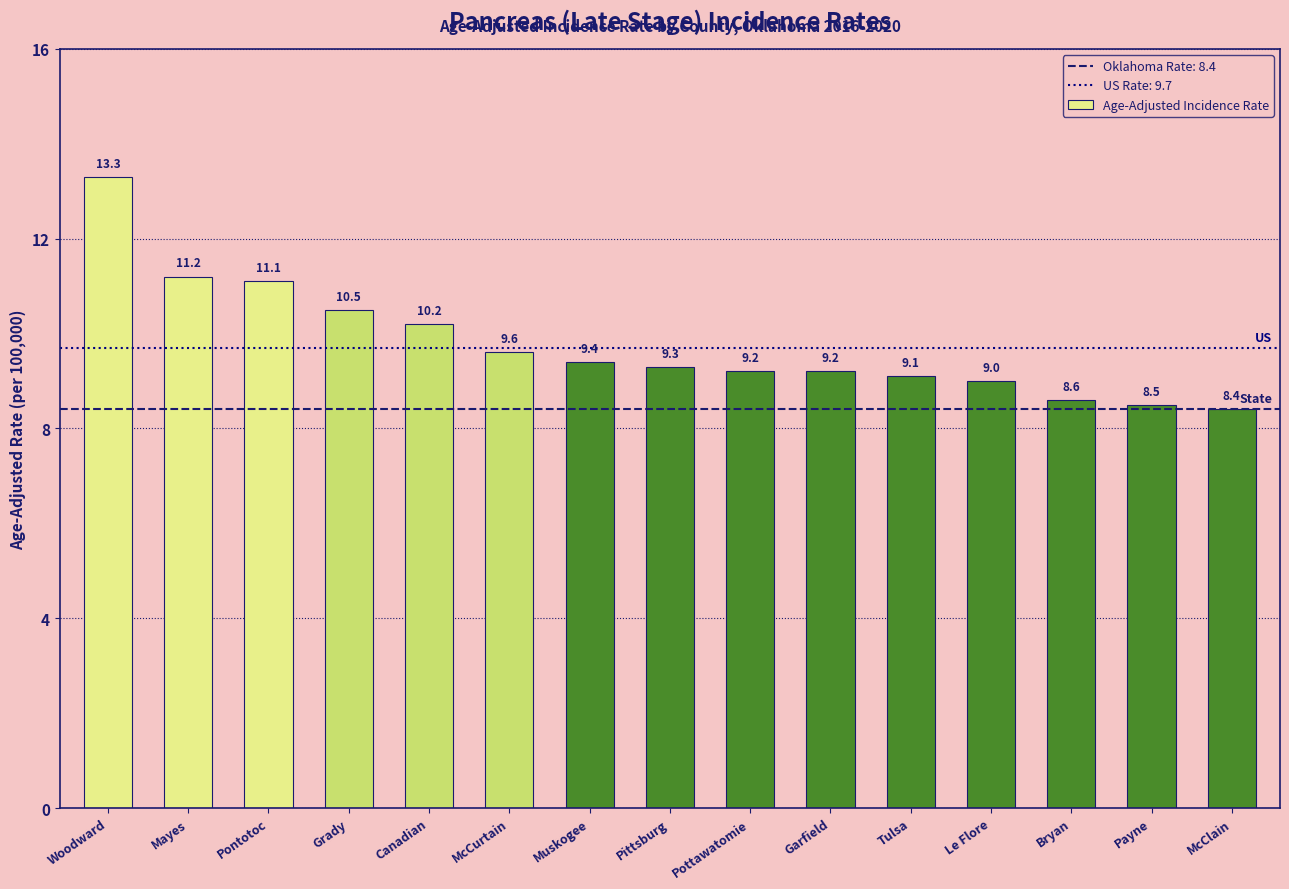

How many bars are there in total?

15